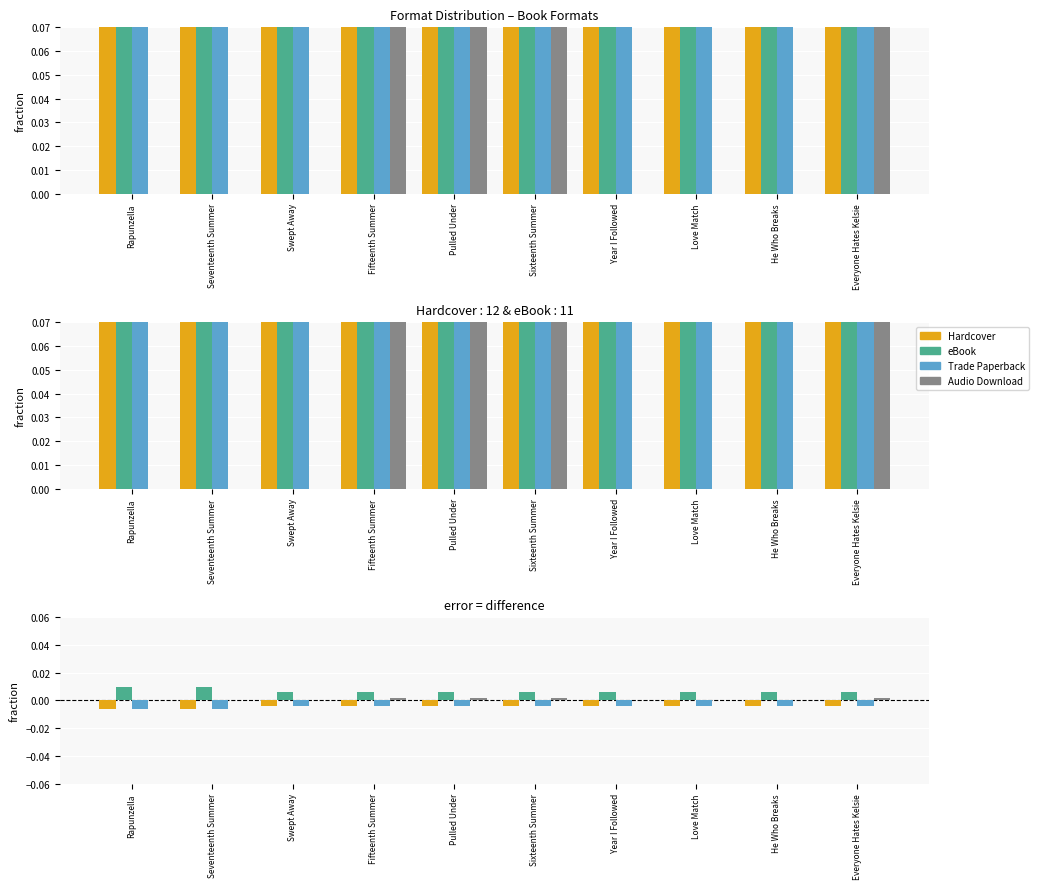

At which label is Audio Download closest to 0?

Rapunzella